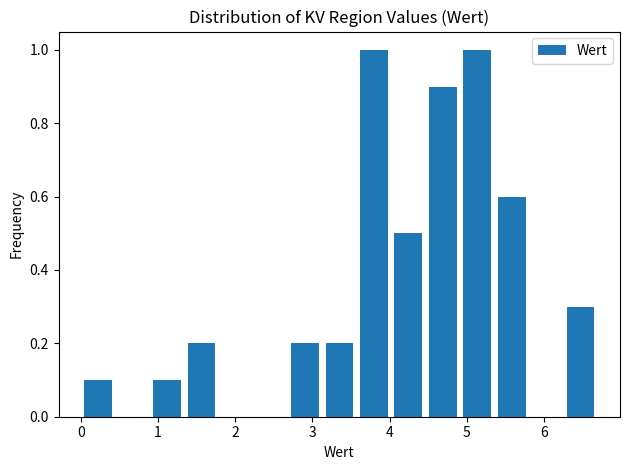

Reading left to right, list every bar in this chart as the range it spans on the x-axis followed by its height. Neither the bar edges nor the heights are printed on the chart, so give them approximately, as read against the axes.

0.0 to 0.4: 0.1
0.4 to 0.9: 0
0.9 to 1.3: 0.1
1.3 to 1.8: 0.2
1.8 to 2.2: 0
2.2 to 2.7: 0
2.7 to 3.1: 0.2
3.1 to 3.6: 0.2
3.6 to 4.0: 1.0
4.0 to 4.5: 0.5
4.5 to 4.9: 0.9
4.9 to 5.4: 1.0
5.4 to 5.8: 0.6
5.8 to 6.3: 0
6.3 to 6.7: 0.3